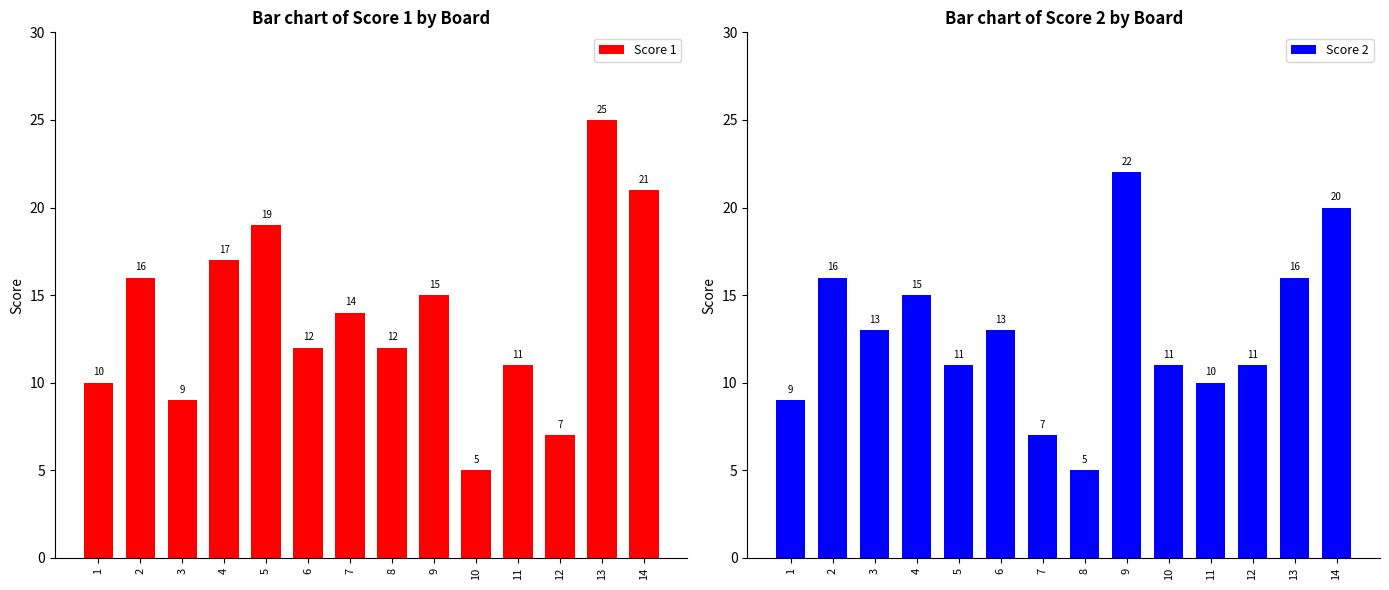

At which label does Score 1 first exceed 14?

2